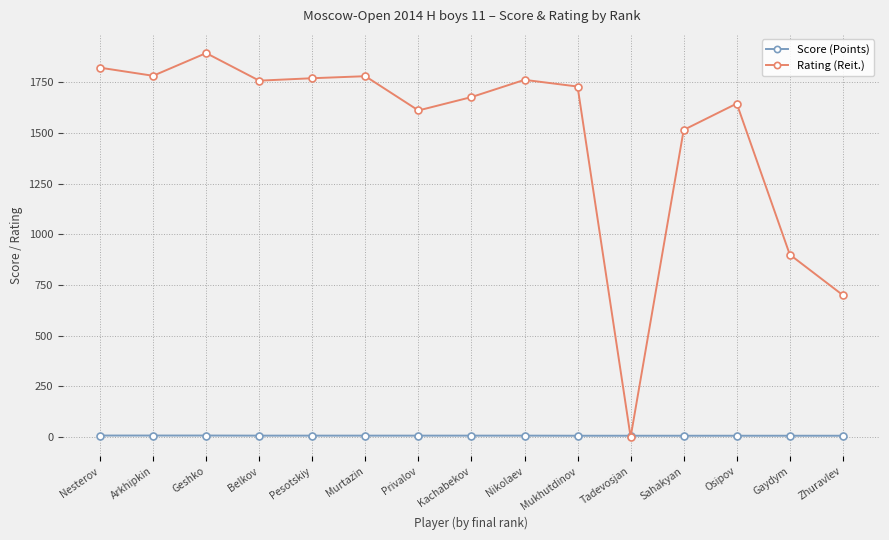

Between which two adjacent categories do Rating (Reit.) and Score (Points) first intersect?

Mukhutdinov and Tadevosjan